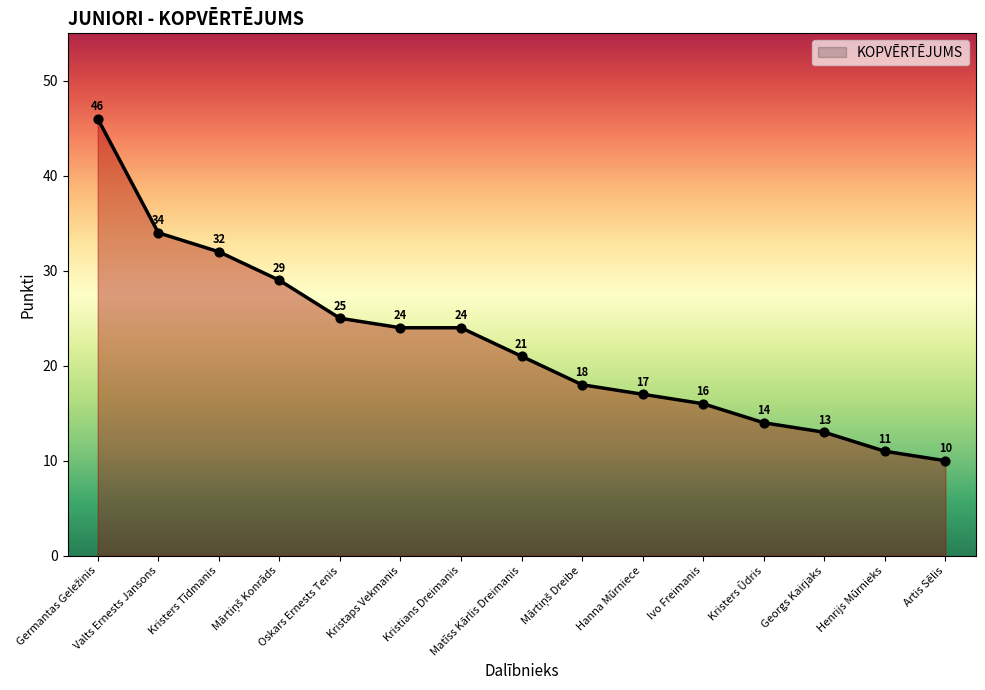

What is the change in value from Valts Ernests Jansons to Georgs Kairjaks?

-21